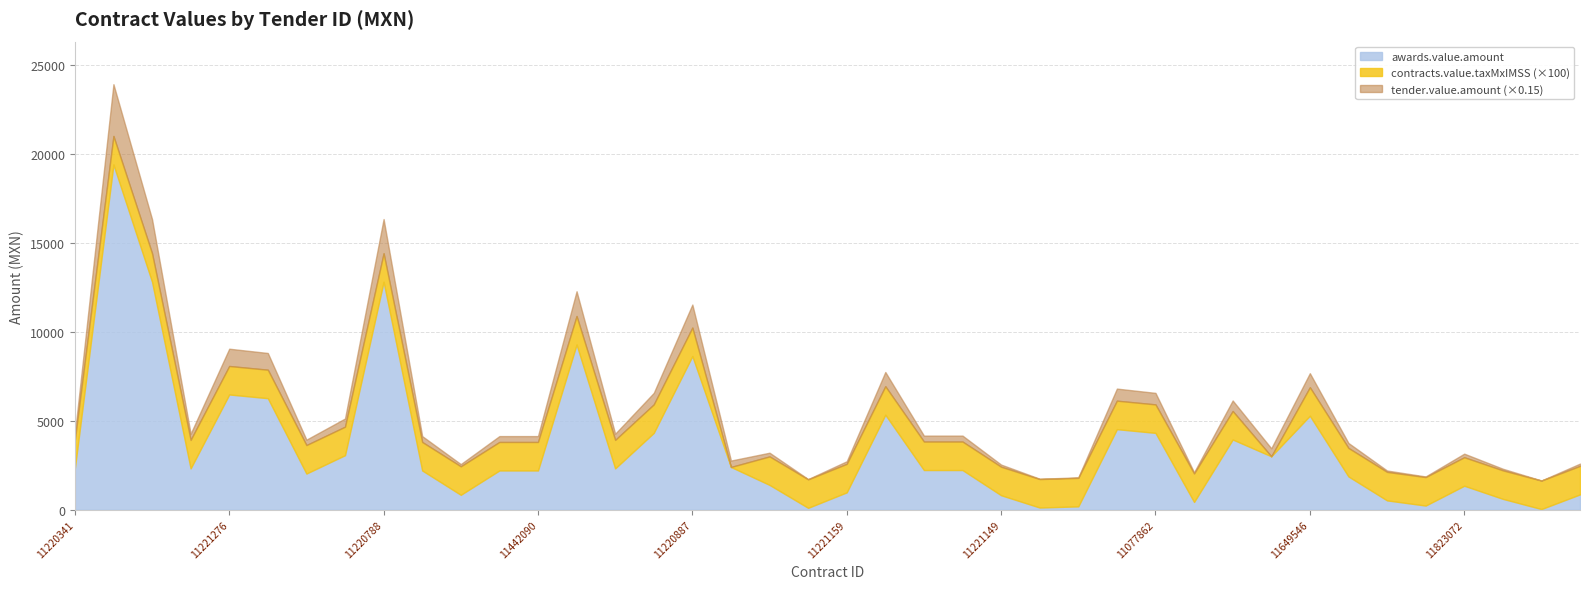

What position from the left is 10938666?

31